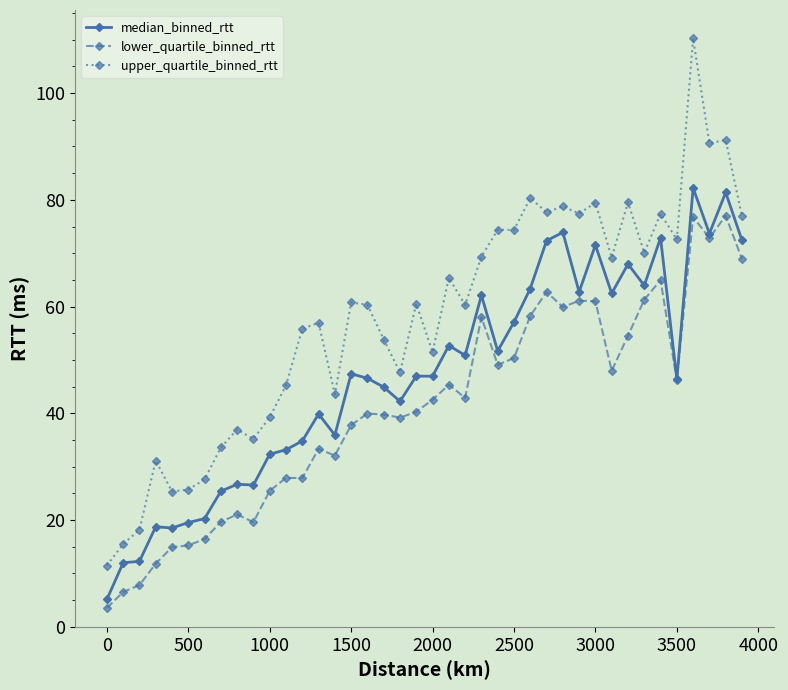

Which series has the widest spread of values?

upper_quartile_binned_rtt